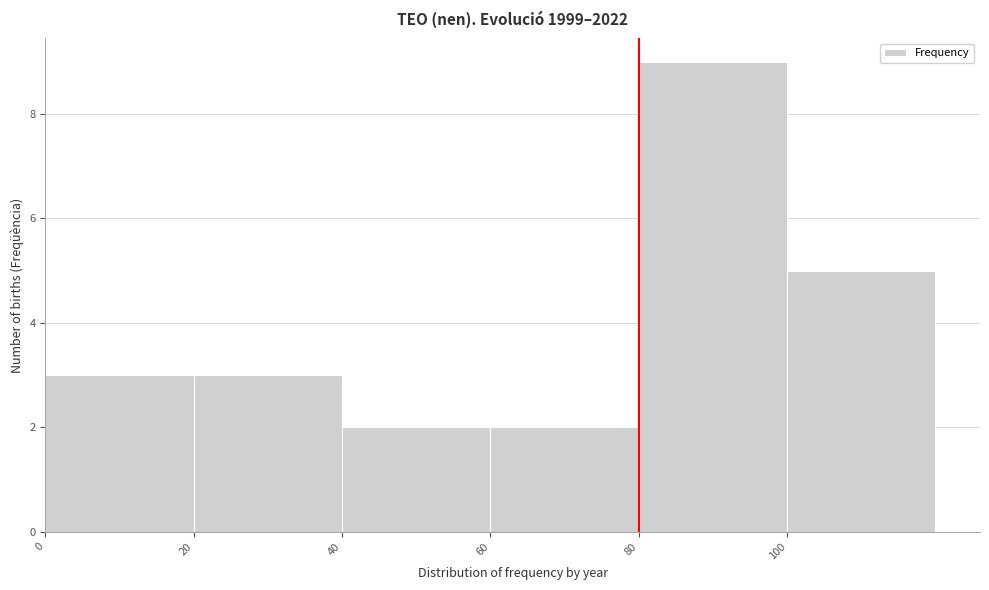

Which range on the x-axis has the tallest bar?

80 to 100